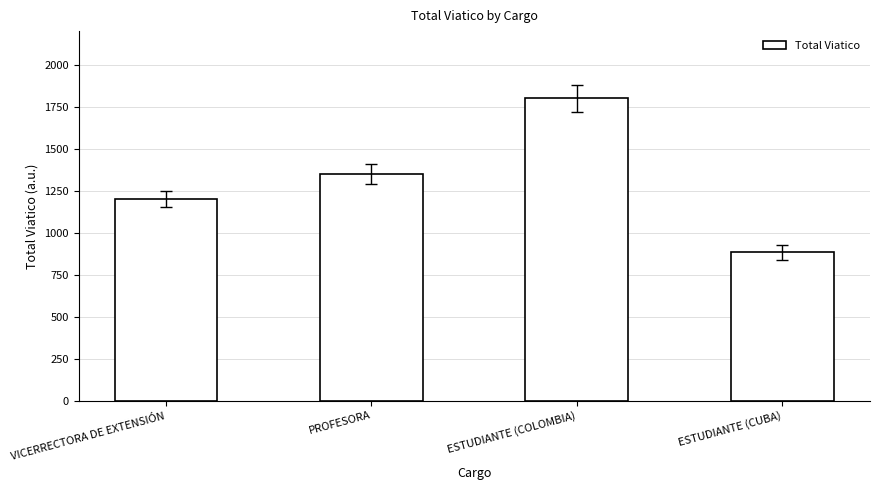

What is the sum of the values at VICERRECTORA DE EXTENSIÓN and ESTUDIANTE (CUBA)?

2082